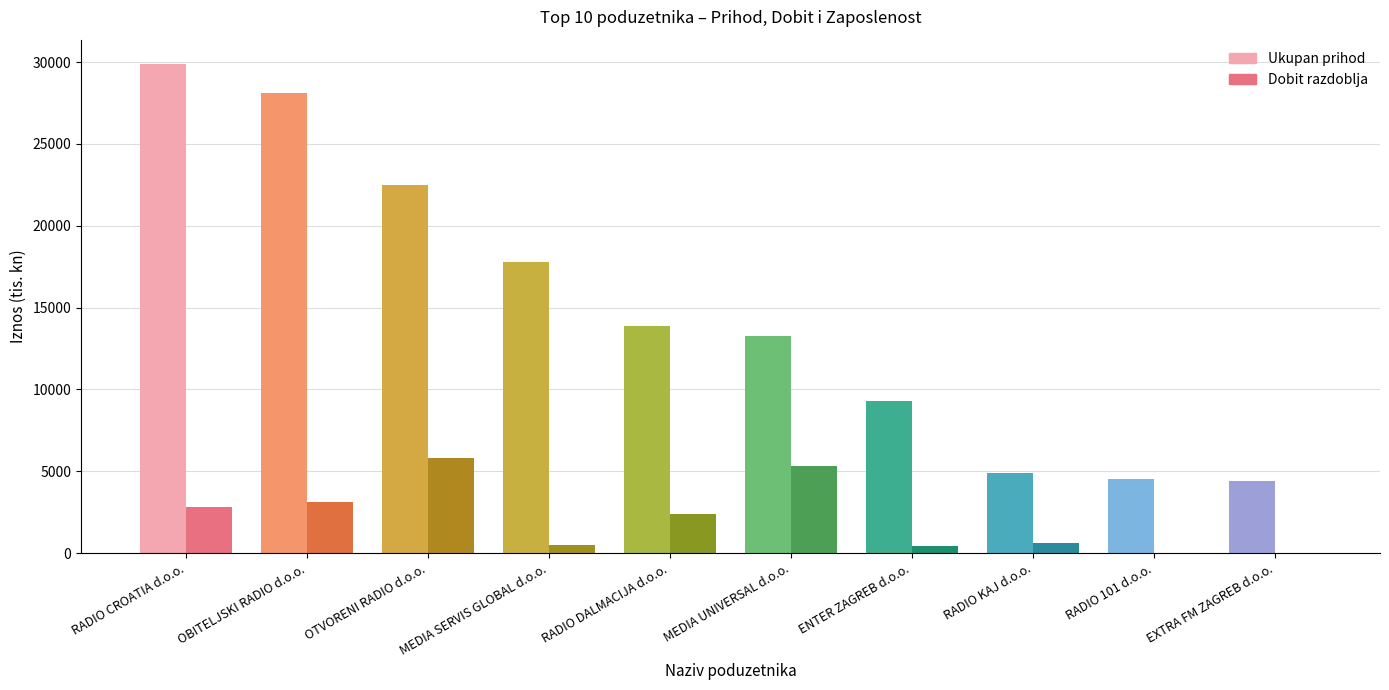

What is the difference between the Dobit razdoblja values at RADIO 101 d.o.o. and OBITELJSKI RADIO d.o.o.?

3153.0